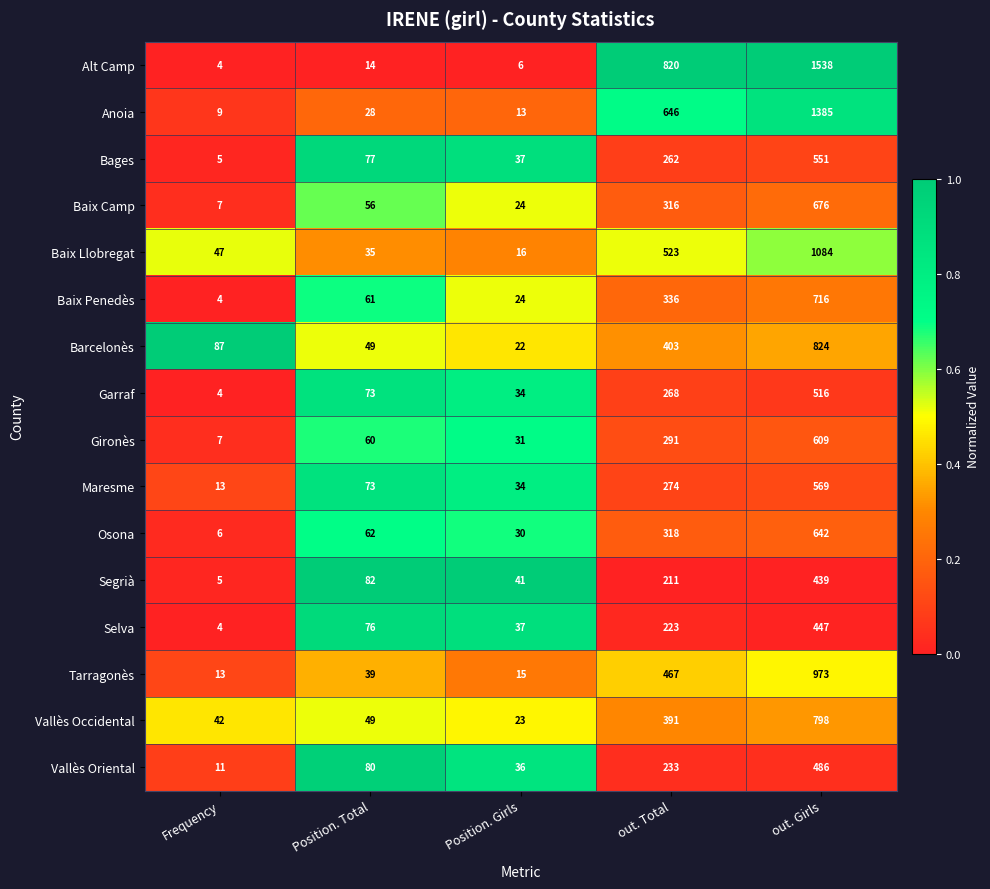

What is the difference between the maximum and minimum values in the Bages series?

546